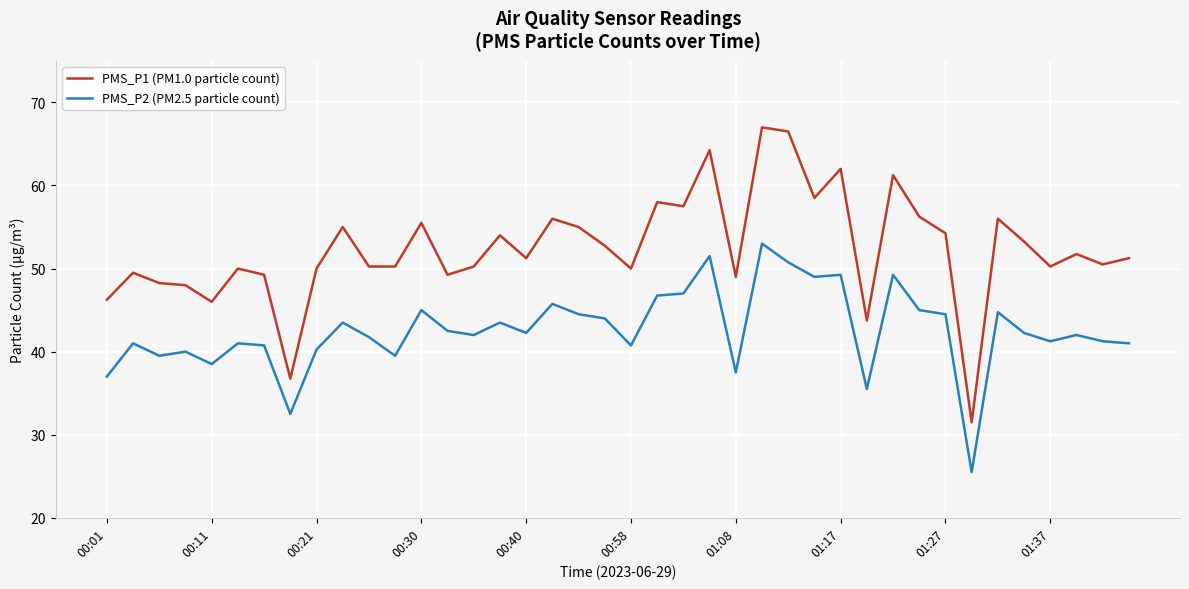

What is the minimum value for PMS_P2 (PM2.5 particle count)?

25.5